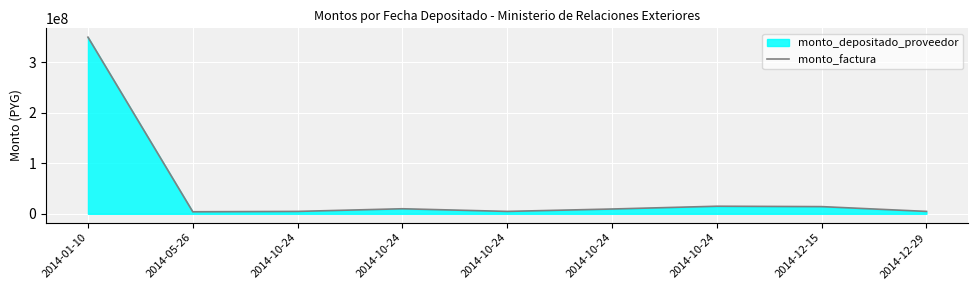

Reading left to right, what are all the values shown in this chart?

2014-01-10=350000000	2014-05-26=4000000	2014-10-24=4750000	2014-10-24=10000000	2014-10-24=4750000	2014-10-24=9500000	2014-10-24=15000000	2014-12-15=14250000	2014-12-29=4750000